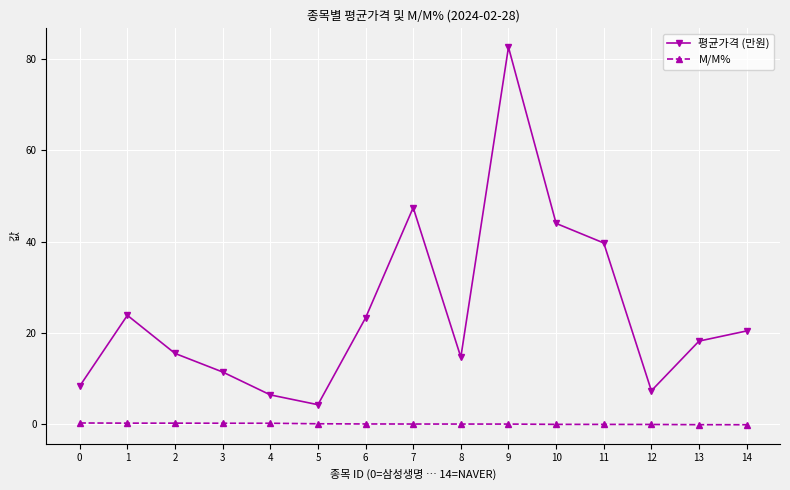

How many categories are shown in the chart?

15